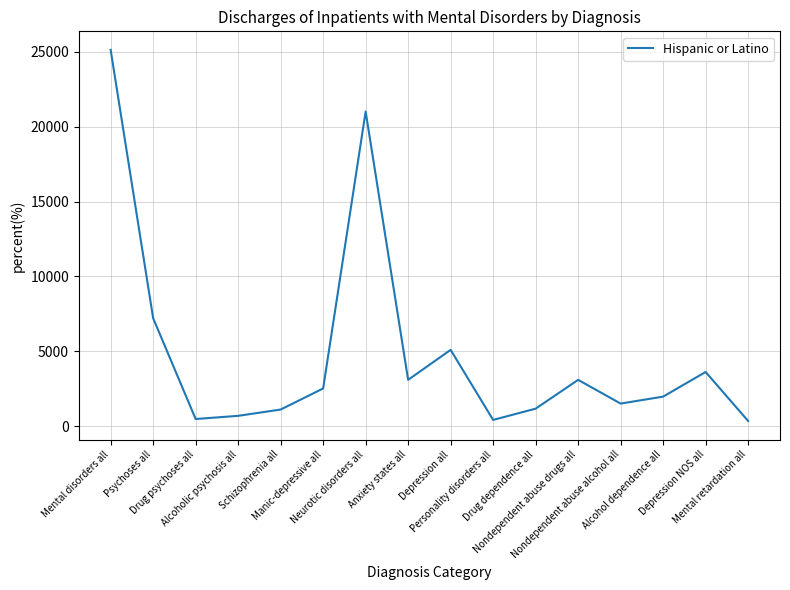

What is the maximum value shown in the chart?

25136